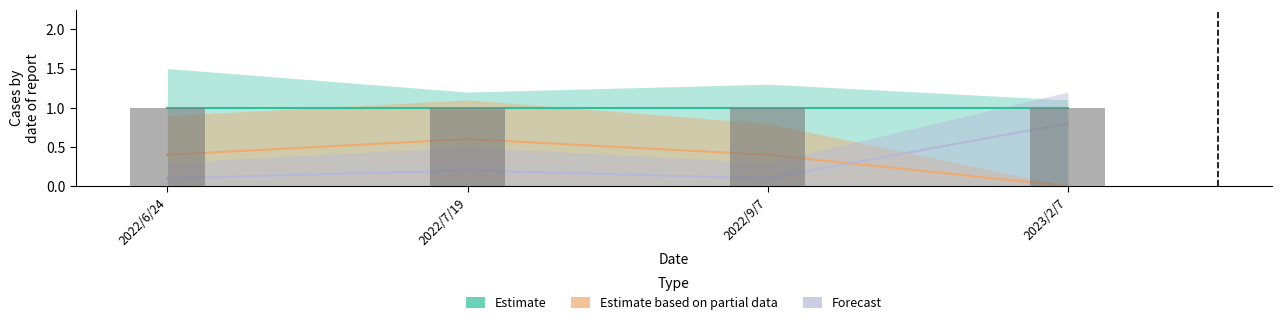

How many positive values does the Estimate based on partial data series have?

3